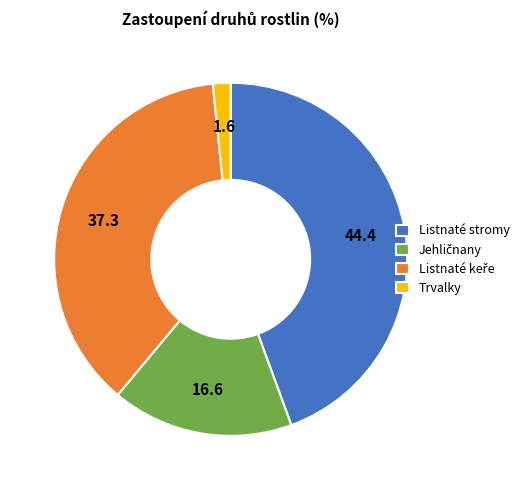

True or false: Trvalky accounts for 10% of the total.

False